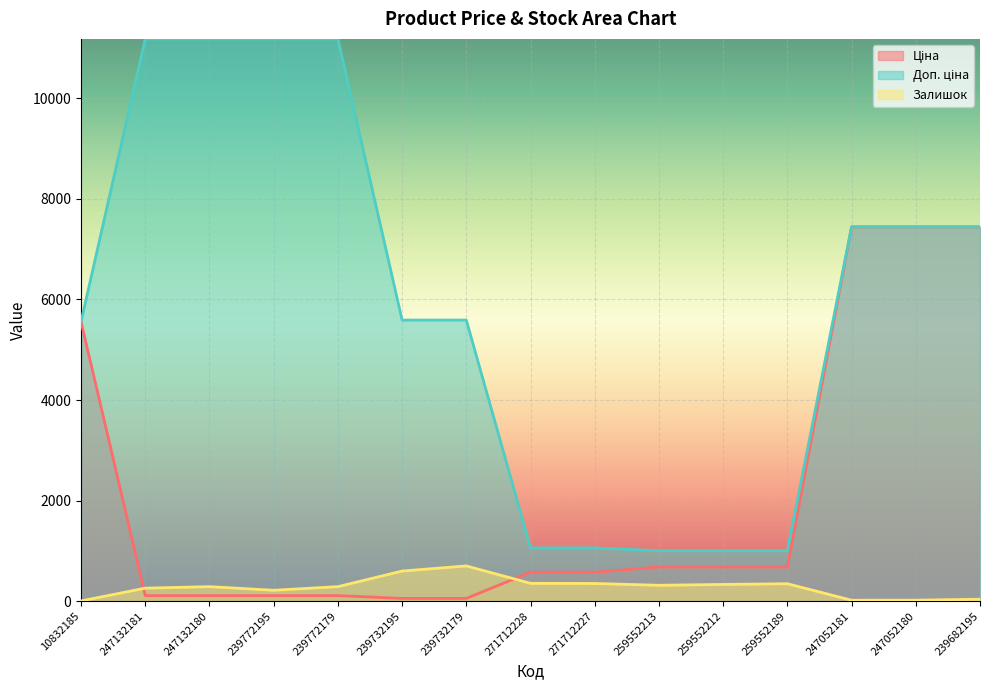

Is the value of Доп. ціна at 259552189 greater than the value of Залишок at 259552212?

Yes